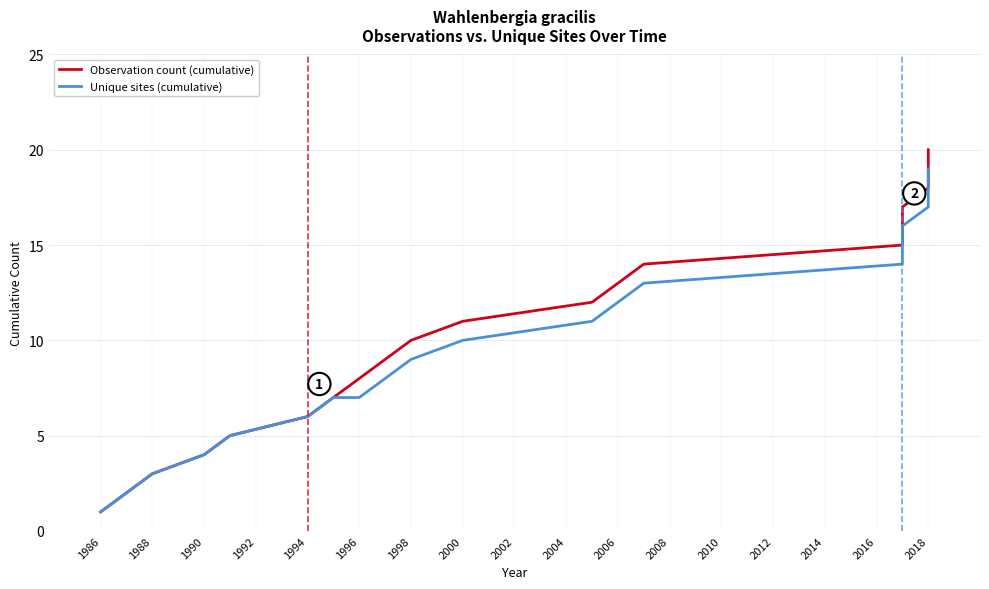

At which category does the chart reach its minimum across all series?

1986